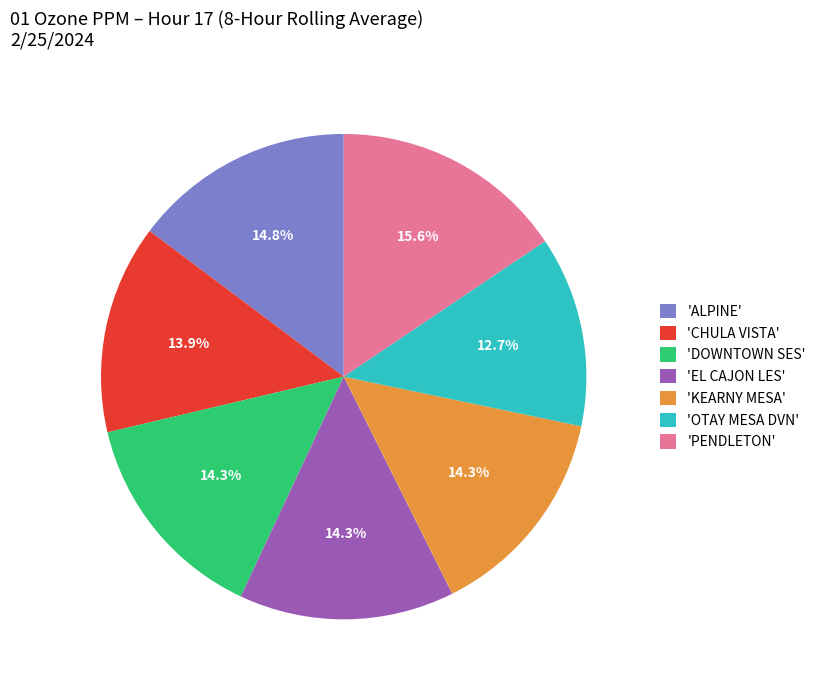

How many segments does this pie chart have?

7